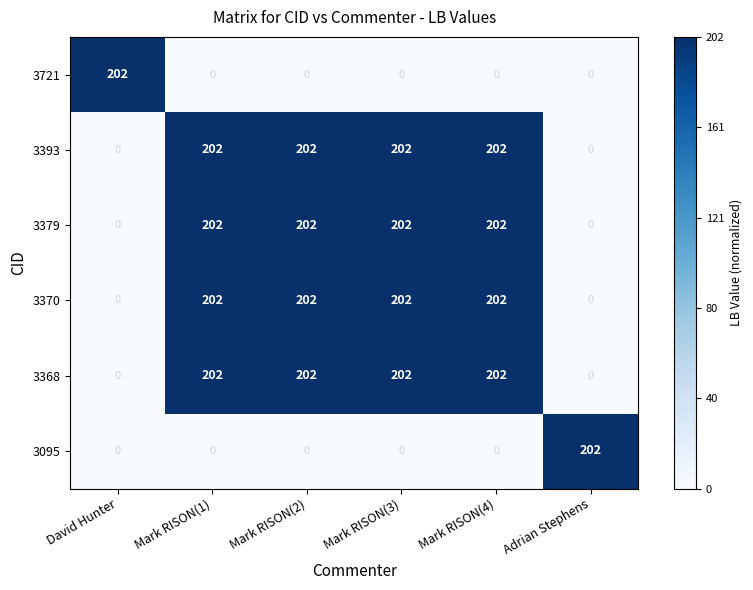

What is the difference between the 3095 values at Mark RISON(4) and Adrian Stephens?

202